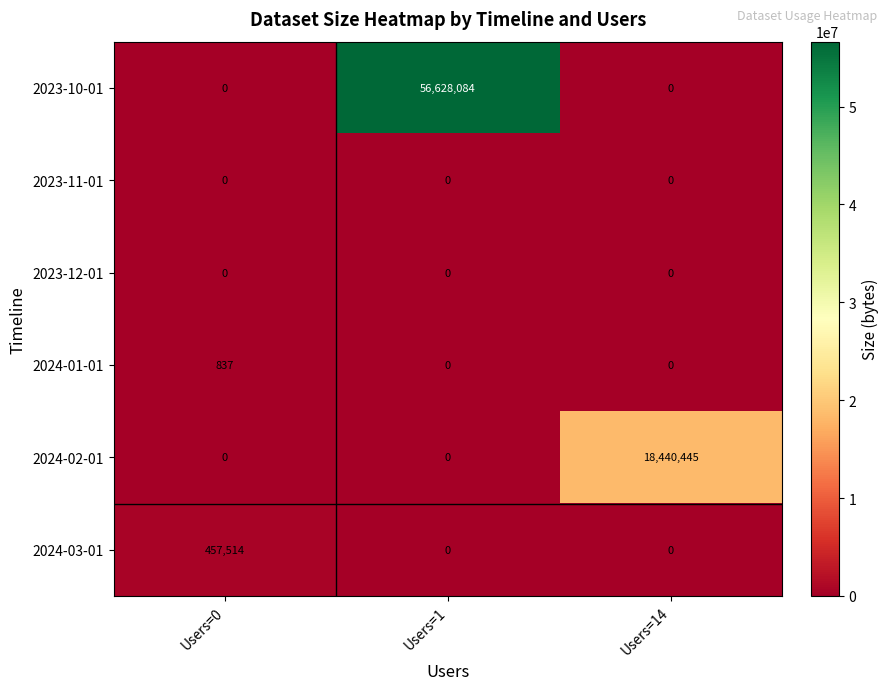

Reading left to right, transcribe all the data shown in this chart.

2023-10-01: Users=0=0	Users=1=56628084	Users=14=0
2023-11-01: Users=0=0	Users=1=0	Users=14=0
2023-12-01: Users=0=0	Users=1=0	Users=14=0
2024-01-01: Users=0=837	Users=1=0	Users=14=0
2024-02-01: Users=0=0	Users=1=0	Users=14=18440445
2024-03-01: Users=0=457514	Users=1=0	Users=14=0